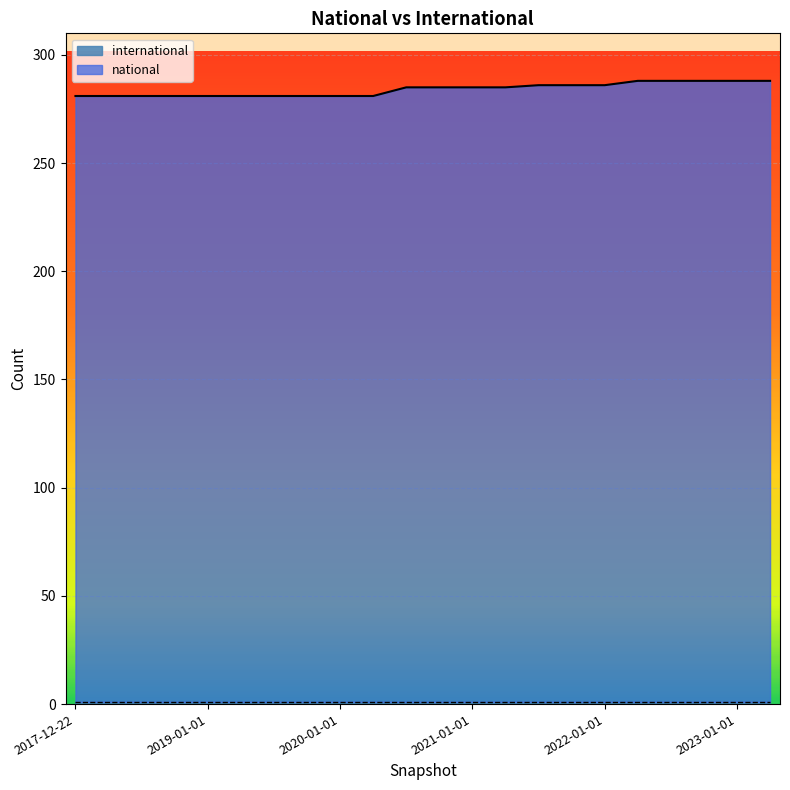

Where is the data nearest to the value 284?

2020-07-01